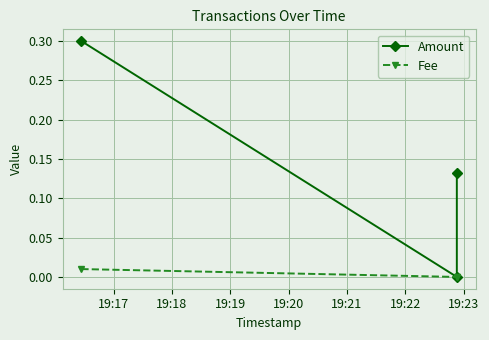

Which series has the largest total across all categories?

Amount